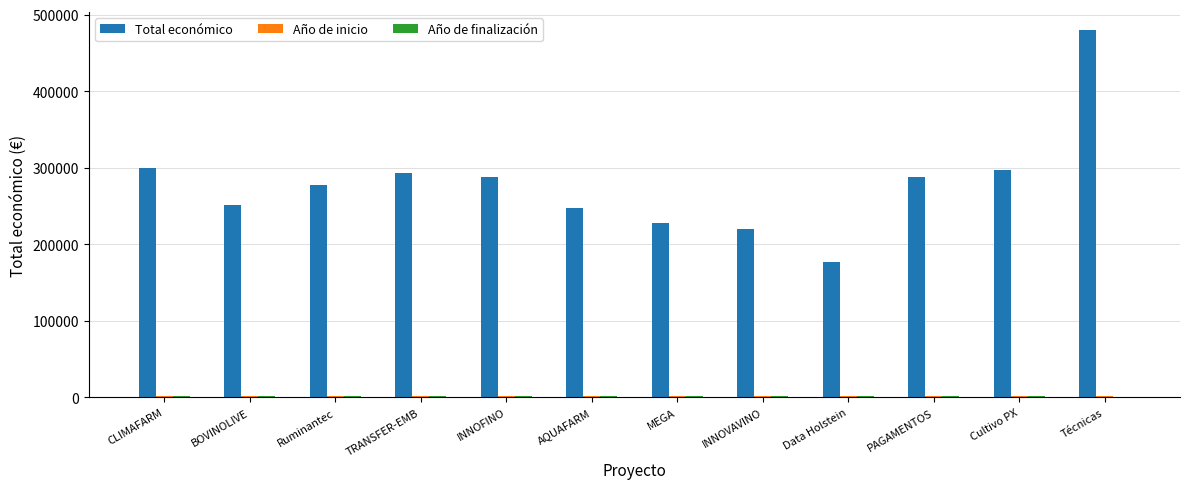

Which series has the largest total across all categories?

Total económico